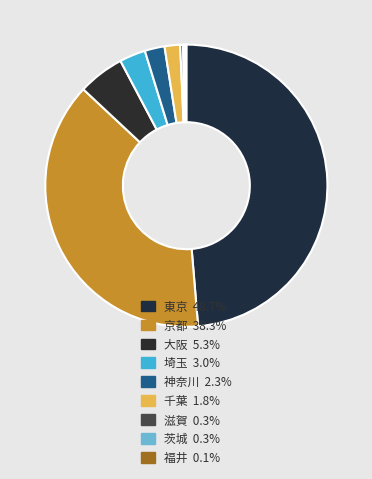

What is the total percentage of 埼玉 and 神奈川?

5.3%